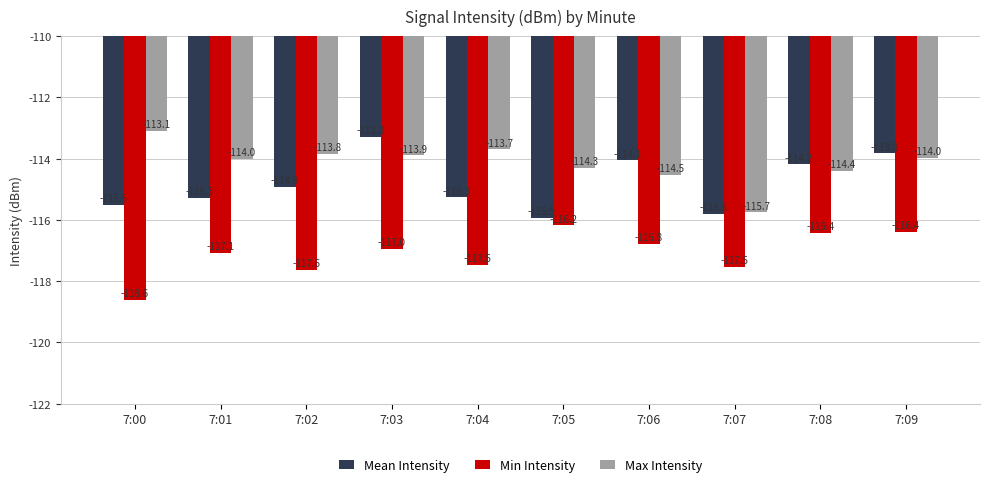

What is the difference between the maximum and minimum values in the Mean Intensity series?

2.6